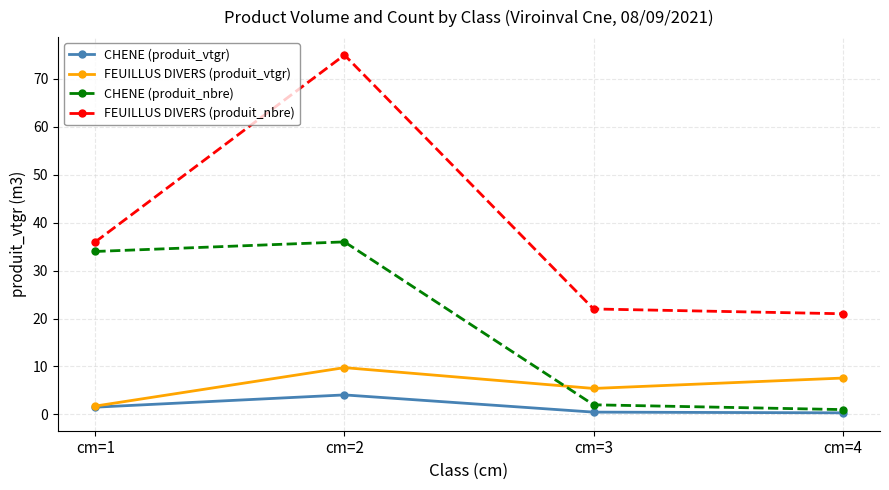

How many values in the FEUILLUS DIVERS (produit_vtgr) series exceed 7?

2